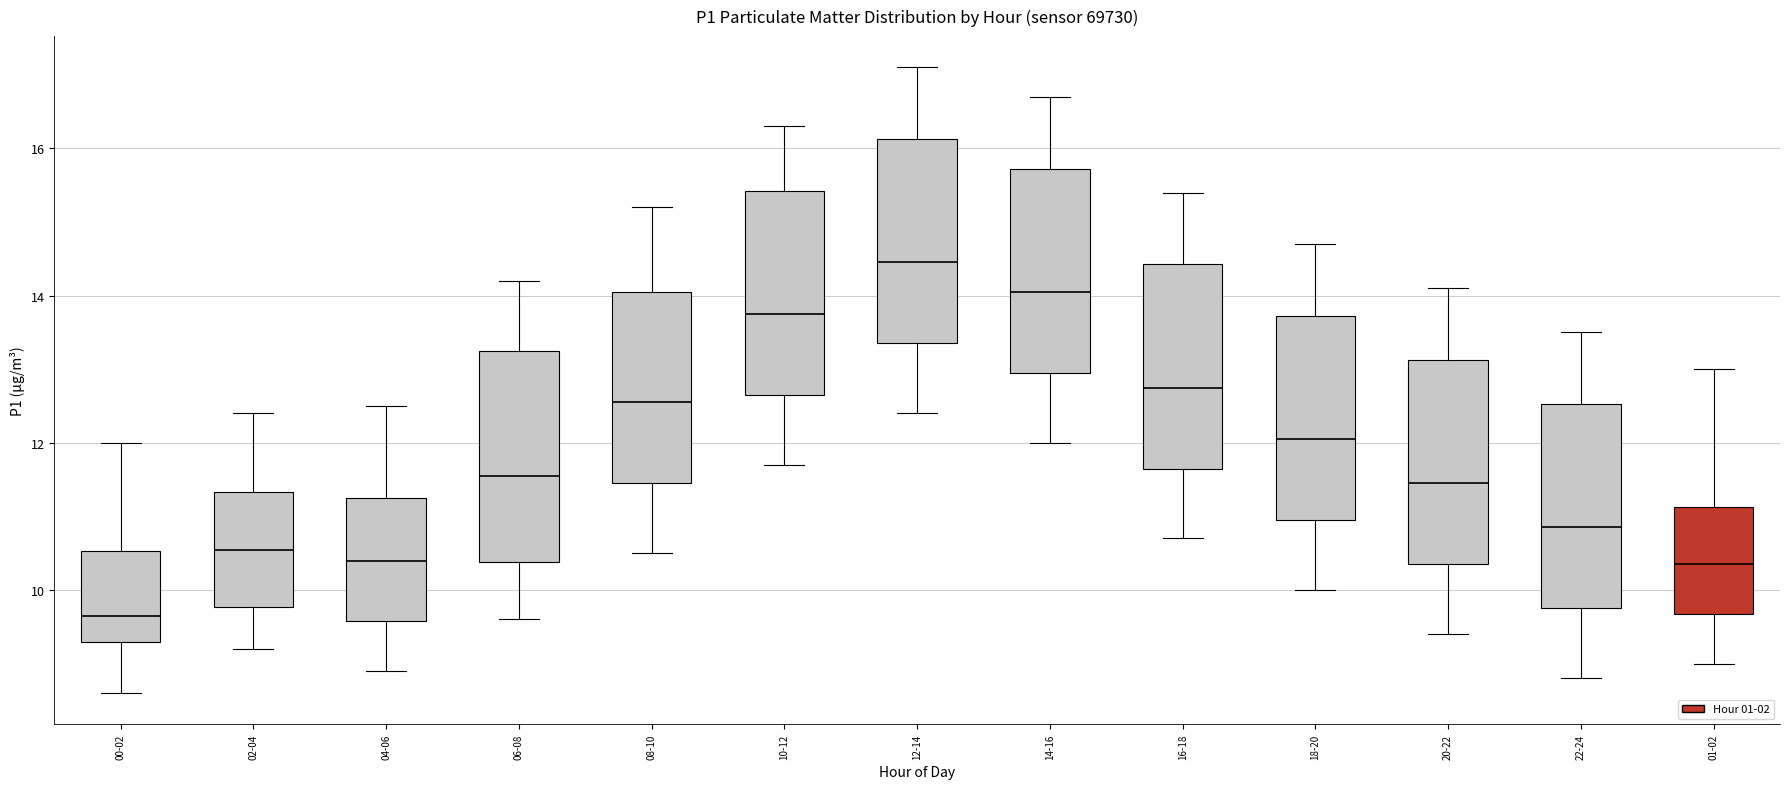

Which box has the highest median line?

12-14